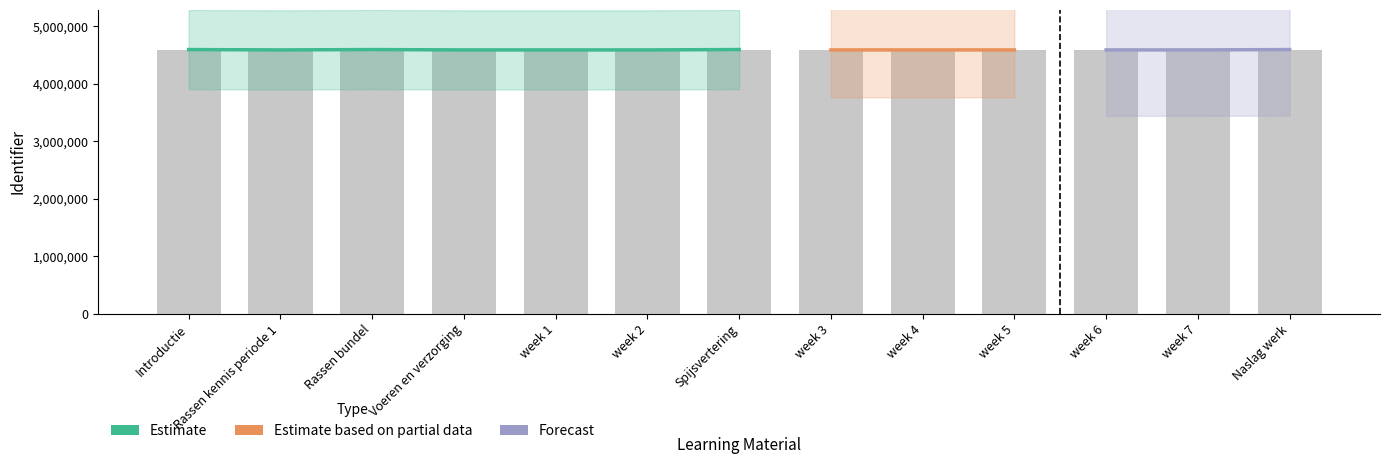

Reading right to left, list all the values displayed in this chart.

Naslag werk=4594152	week 7=4587923	week 6=4587922	week 5=4587920	week 4=4587918	week 3=4587916	Spijsvertering=4594485	week 2=4587915	week 1=4587913	Voeren en verzorging=4587909	Rassen bundel=4594184	Rassen kennis periode 1=4587926	Introductie=4594148